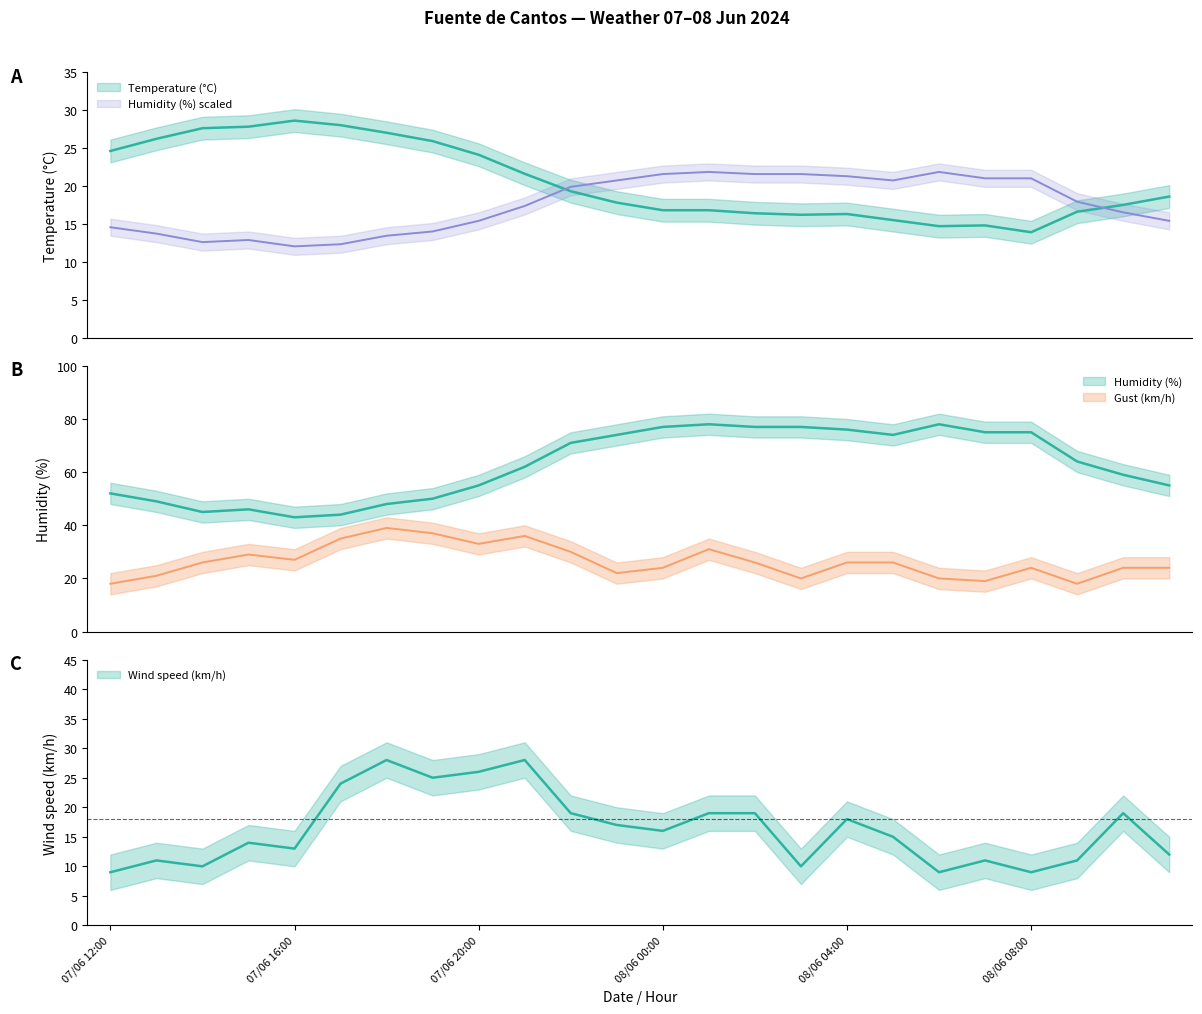

What is the total value across all series at 14?

83.0